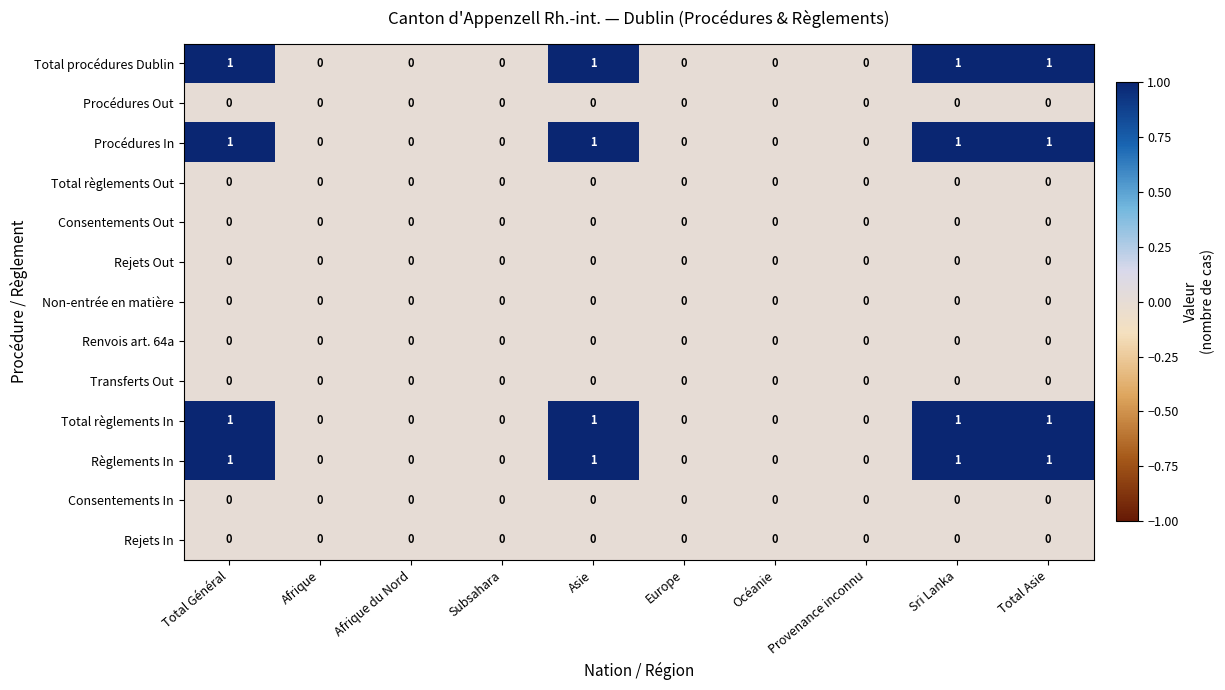

True or false: Procédures Out has a value of 0 at Afrique du Nord.

True